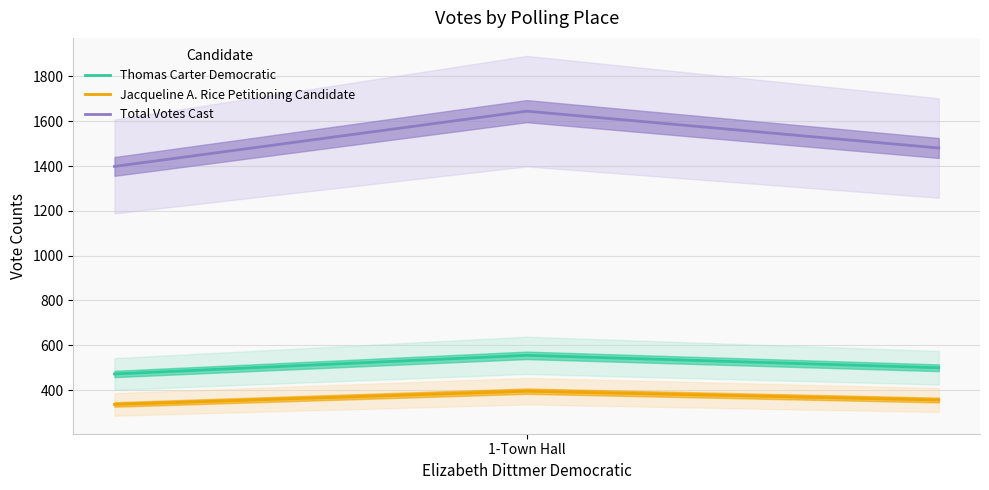

What are all the series names shown in the legend?

Thomas Carter Democratic, Jacqueline A. Rice Petitioning Candidate, Total Votes Cast